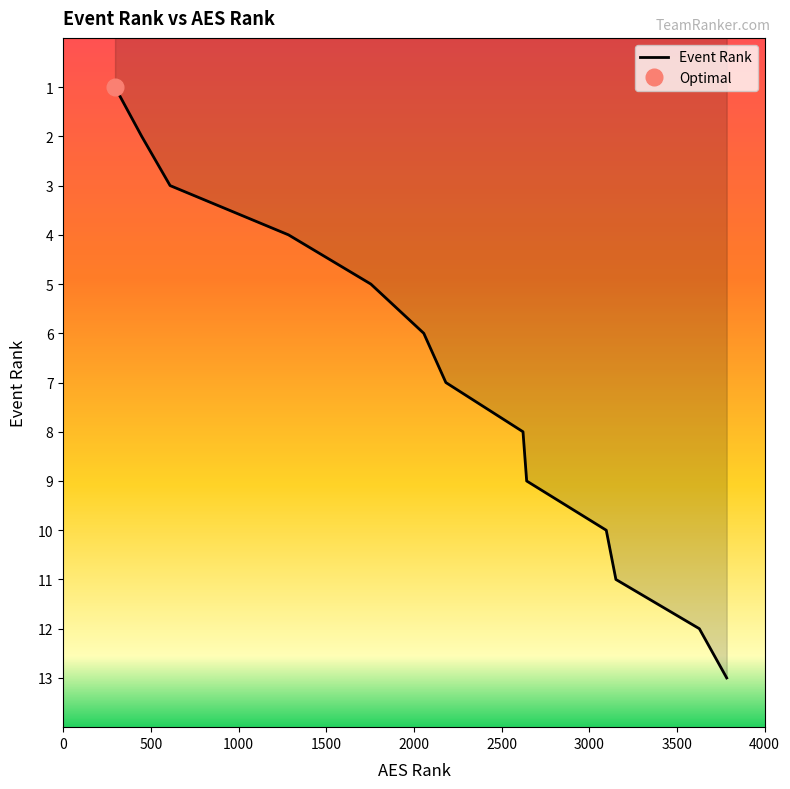

List the labels in order of value, largest first.

3784, 3628, 3152, 3097, 2643, 2622, 2182, 2056, 1754, 1284, 609, 447, 295